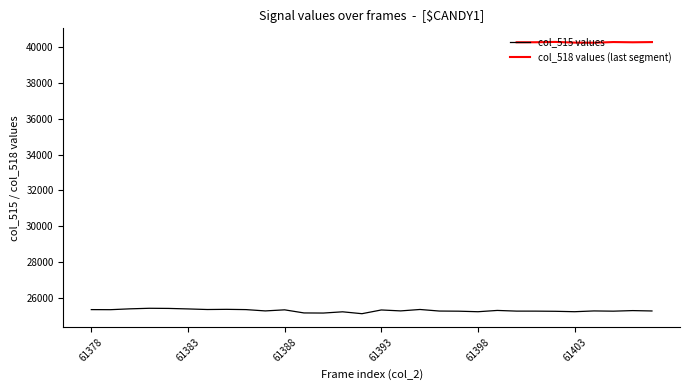

What is the minimum value shown in the chart?

25122